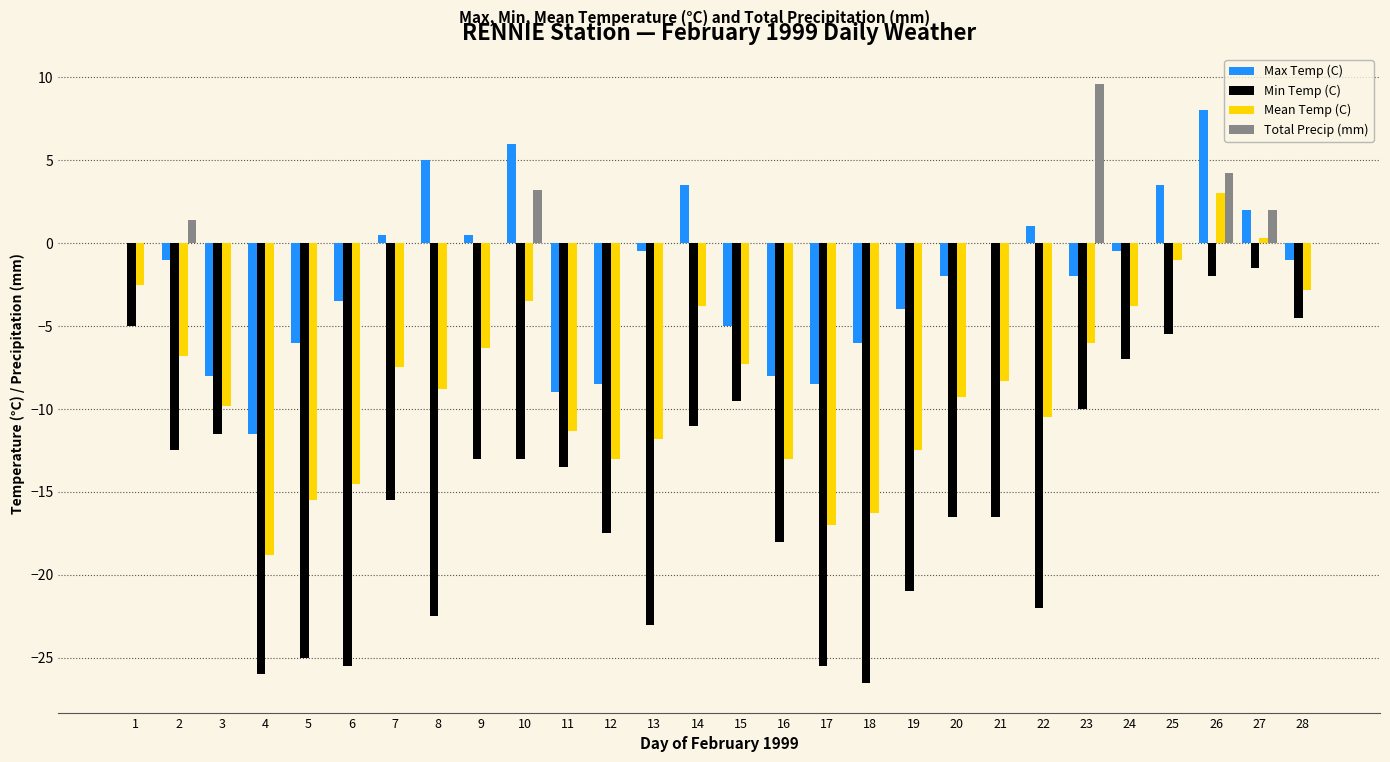

Does the chart contain stacked bars?

No